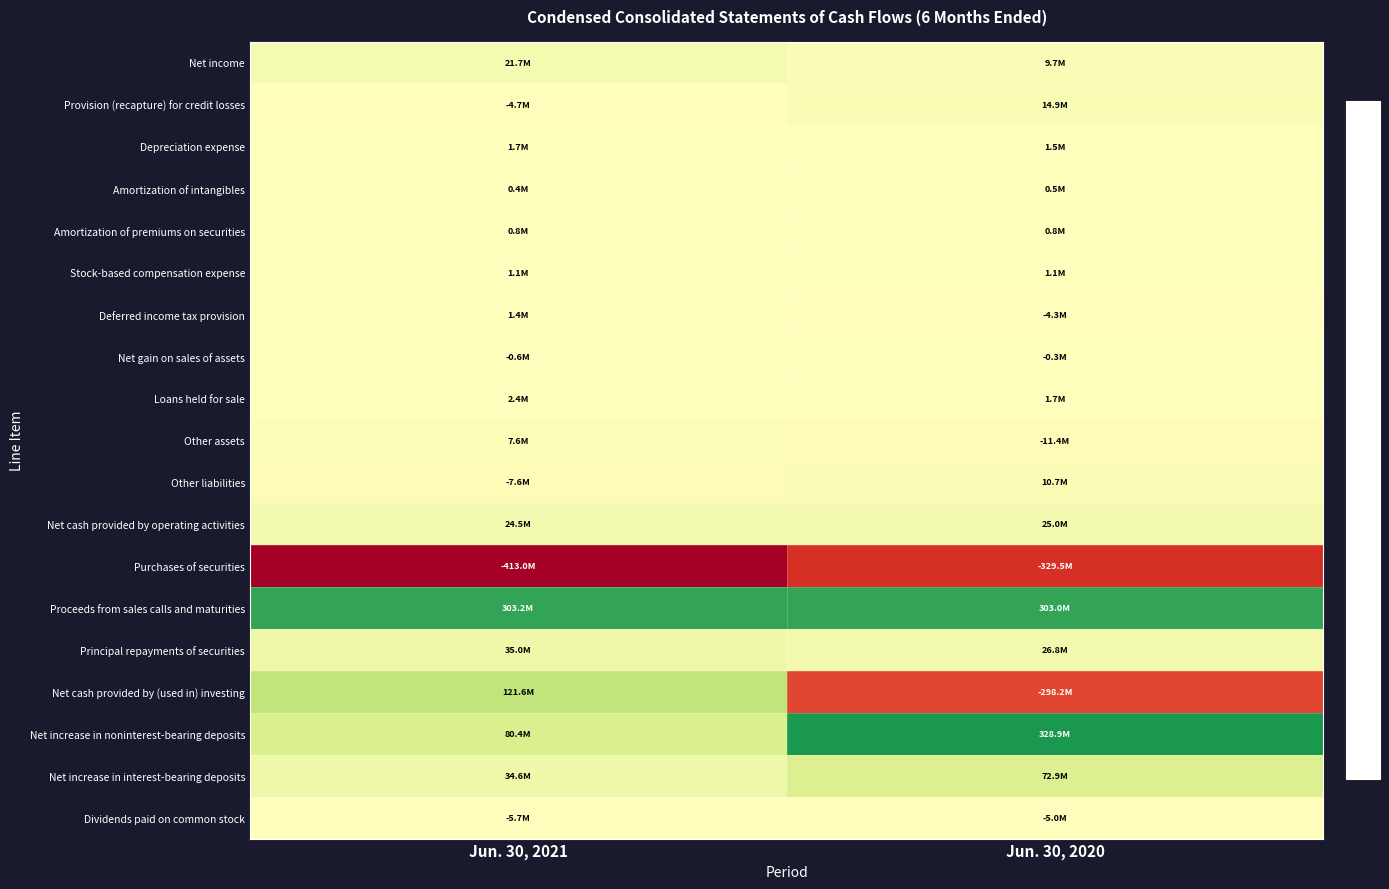

Reading left to right, transcribe all the data shown in this chart.

Net income: Jun. 30, 2021=21722000	Jun. 30, 2020=9704000
Provision (recapture) for credit losses: Jun. 30, 2021=-4671000	Jun. 30, 2020=14919000
Depreciation expense: Jun. 30, 2021=1731000	Jun. 30, 2020=1520000
Amortization of intangibles: Jun. 30, 2021=377000	Jun. 30, 2020=451000
Amortization of premiums on securities: Jun. 30, 2021=805000	Jun. 30, 2020=835000
Stock-based compensation expense: Jun. 30, 2021=1115000	Jun. 30, 2020=1109000
Deferred income tax provision: Jun. 30, 2021=1376000	Jun. 30, 2020=-4321000
Net gain on sales of assets: Jun. 30, 2021=-558000	Jun. 30, 2020=-262000
Loans held for sale: Jun. 30, 2021=2390000	Jun. 30, 2020=1665000
Other assets: Jun. 30, 2021=7614000	Jun. 30, 2020=-11390000
Other liabilities: Jun. 30, 2021=-7622000	Jun. 30, 2020=10664000
Net cash provided by operating activities: Jun. 30, 2021=24478000	Jun. 30, 2020=25018000
Purchases of securities: Jun. 30, 2021=-412971000	Jun. 30, 2020=-329452000
Proceeds from sales calls and maturities: Jun. 30, 2021=303155000	Jun. 30, 2020=303005000
Principal repayments of securities: Jun. 30, 2021=35003000	Jun. 30, 2020=26832000
Net cash provided by (used in) investing: Jun. 30, 2021=121638000	Jun. 30, 2020=-298162000
Net increase in noninterest-bearing deposits: Jun. 30, 2021=80359000	Jun. 30, 2020=328887000
Net increase in interest-bearing deposits: Jun. 30, 2021=34633000	Jun. 30, 2020=72928000
Dividends paid on common stock: Jun. 30, 2021=-5654000	Jun. 30, 2020=-4979000